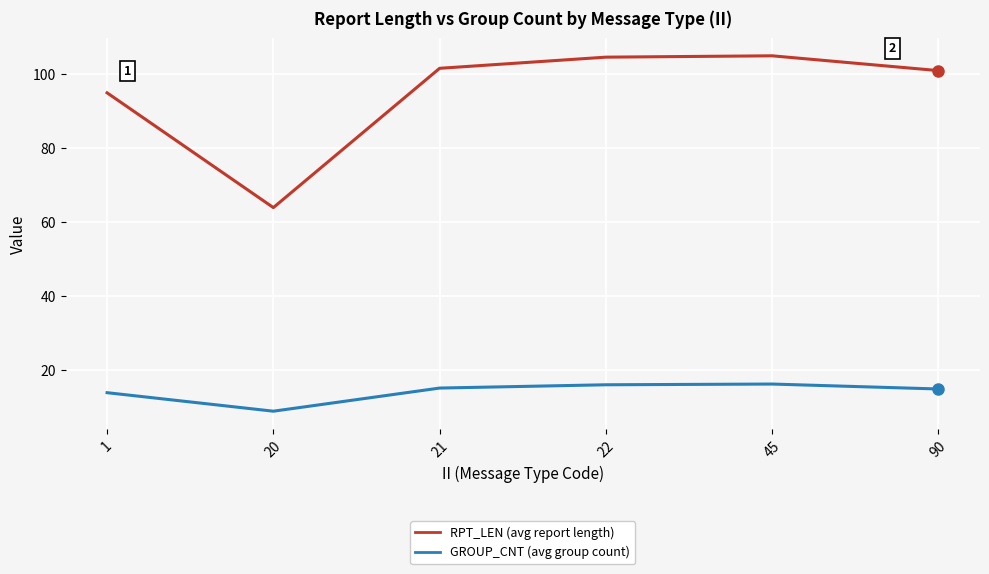

What is the difference between the highest and lowest values at 20?

55.0